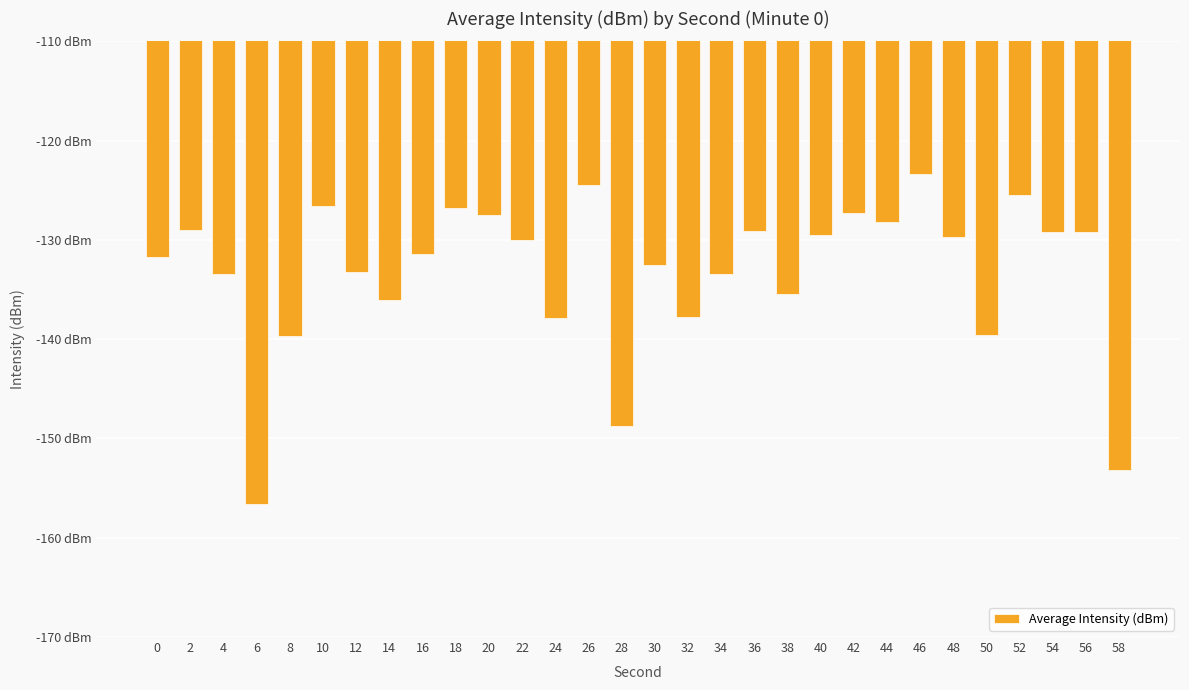

Is it true that the value at 18 is -88.1?

False